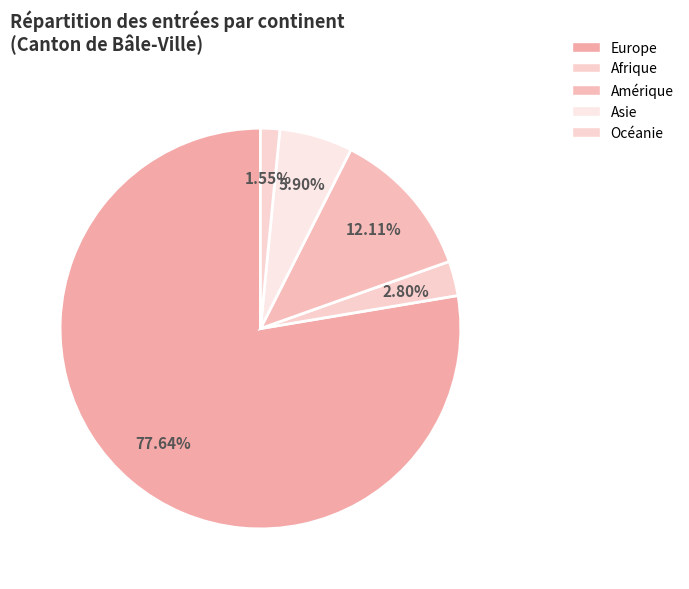

Is the sum of Asie and Afrique greater than half?

No